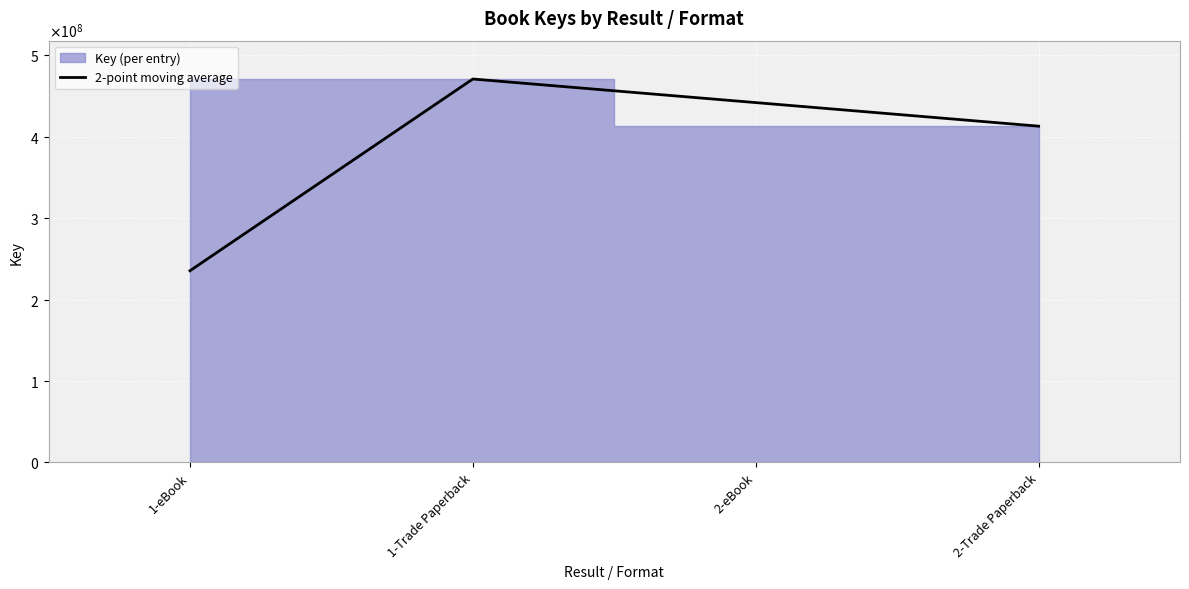

Is it true that the value at 2-Trade Paperback is 661011577.6?

False